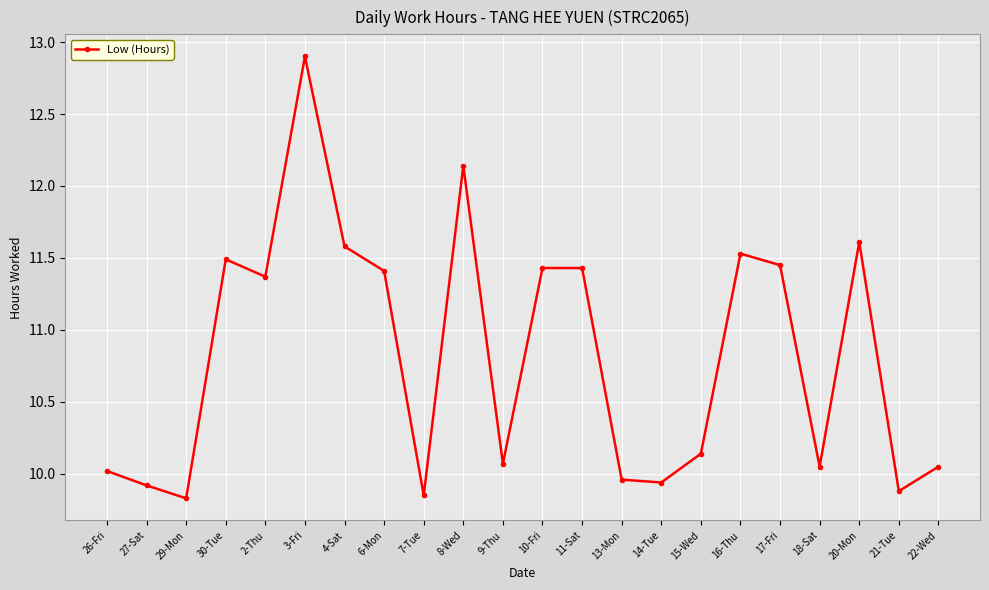

At which label does the data first exceed 11?

30-Tue